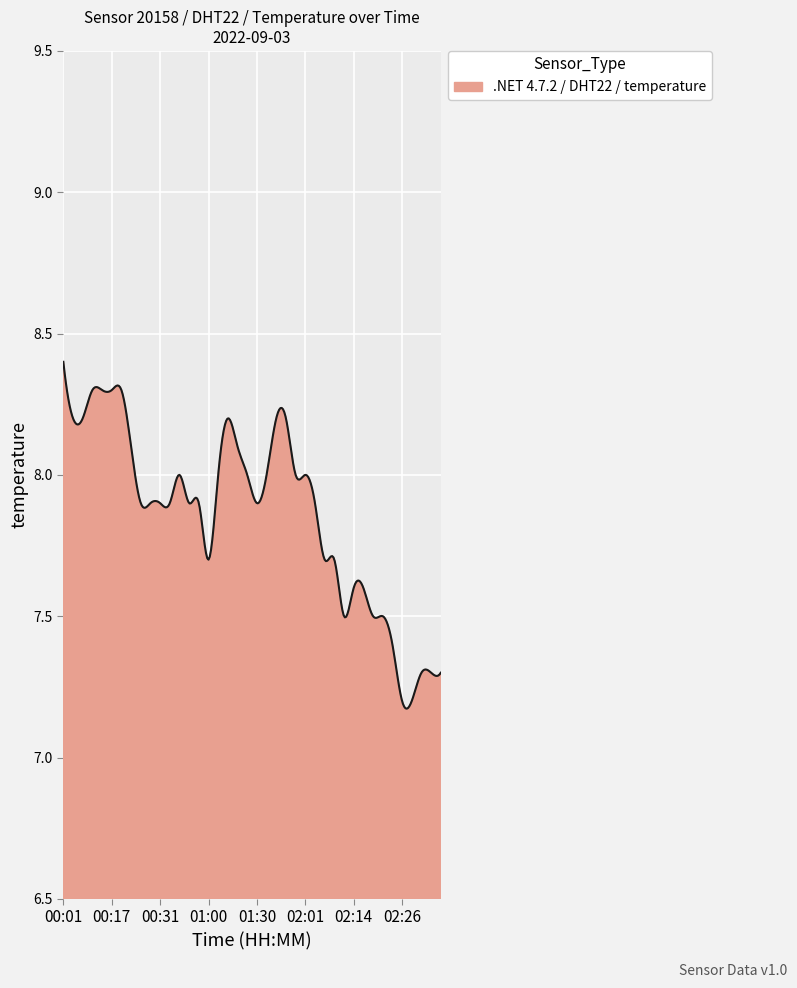

What is the difference between the maximum and minimum values?

1.2